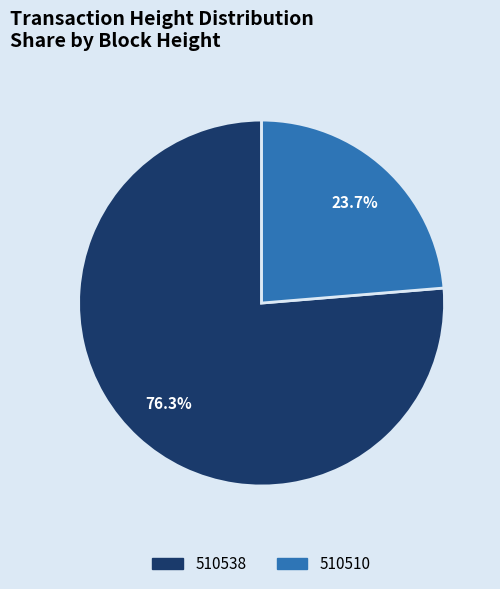

How much of the chart is everything except 510510?

76.3%